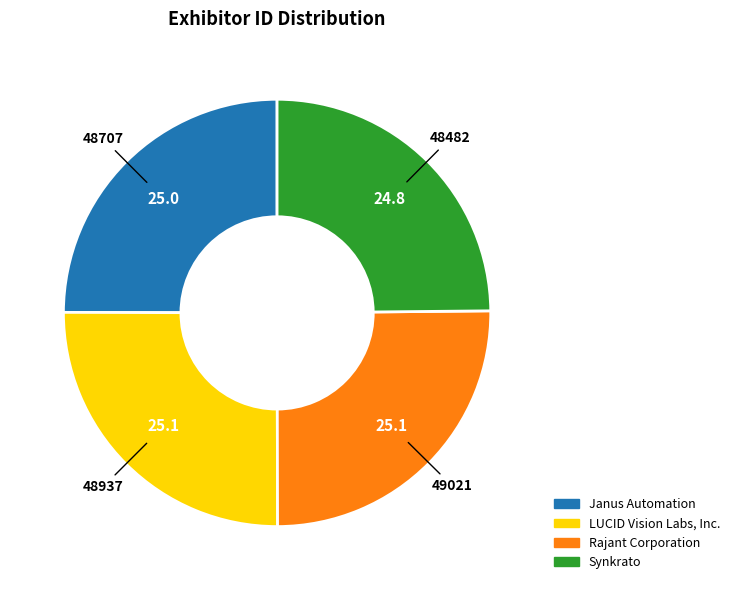

Does any single category account for the majority?

No